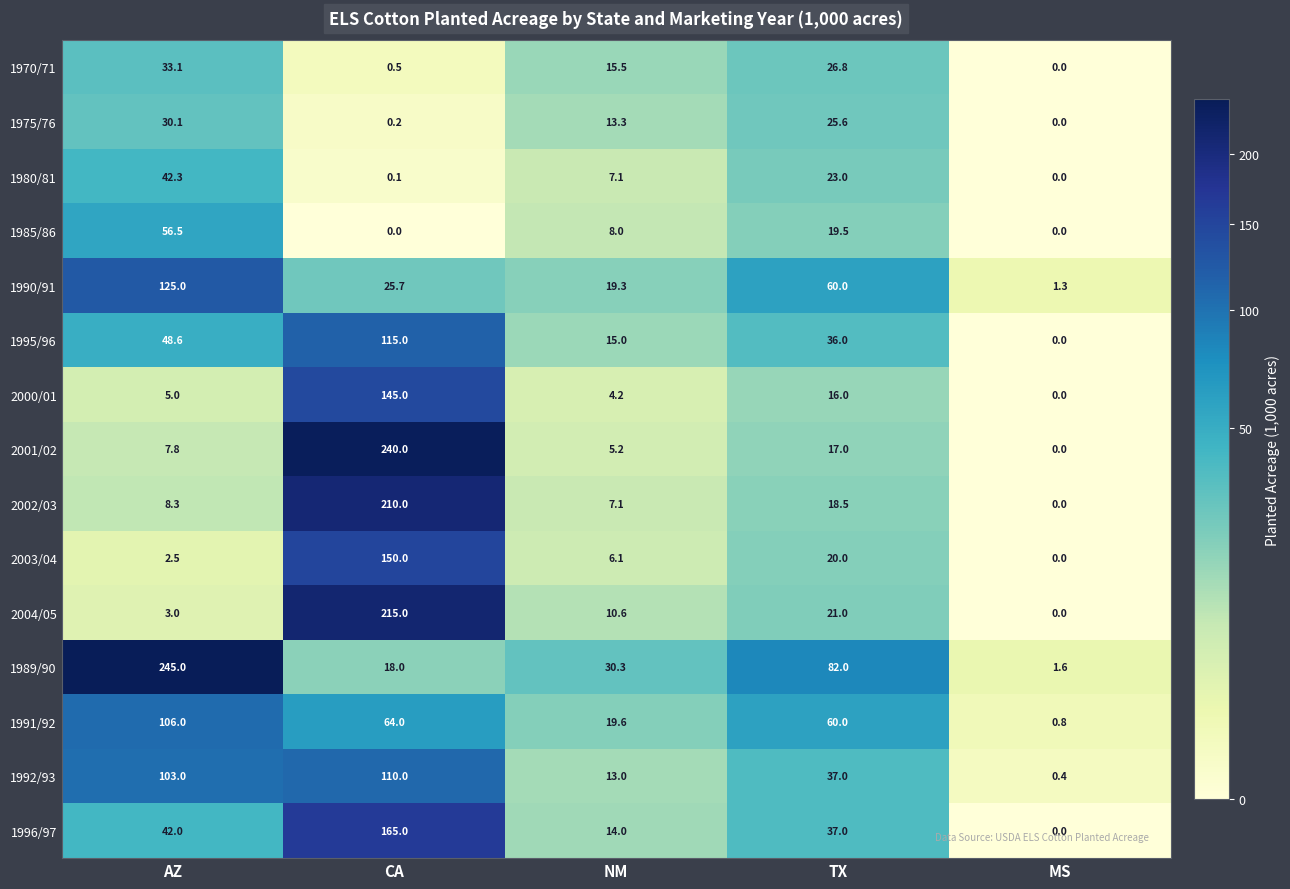

The value of 2000/01 at AZ is 5.0. True or false?

True